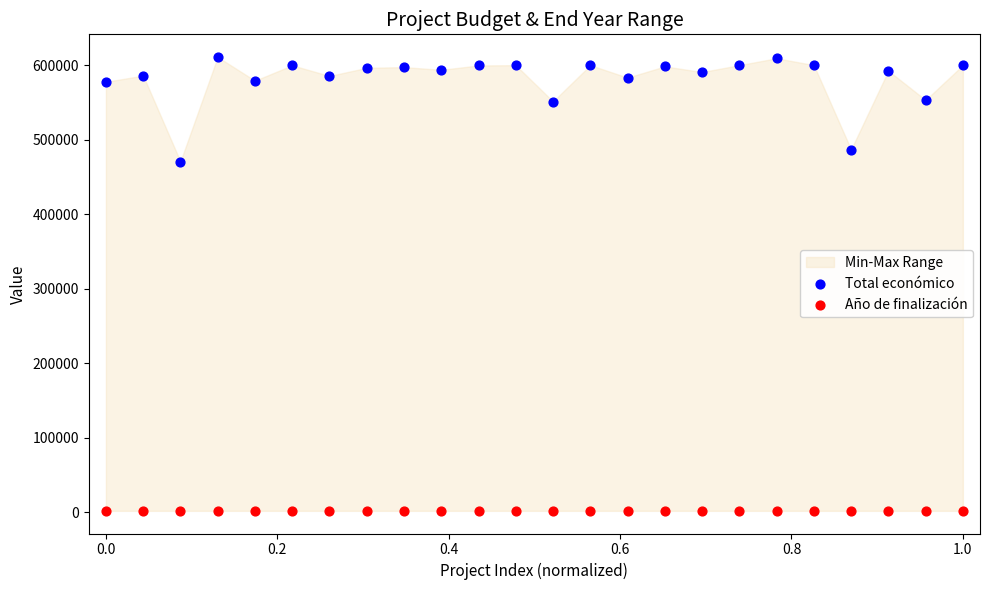

Which series contains the lowest Y value?

Año de finalización